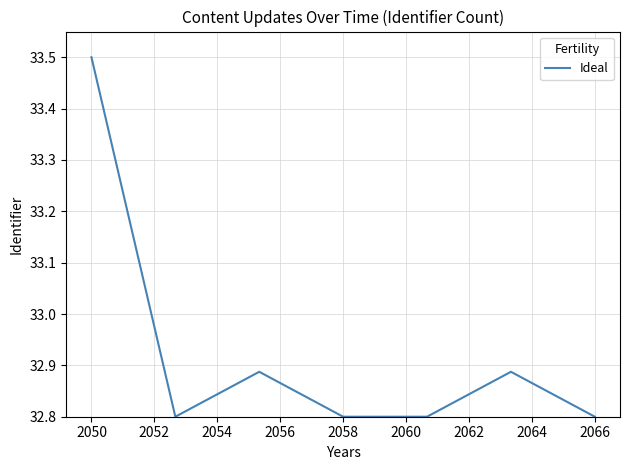

What is the difference between the maximum and minimum values?

0.7